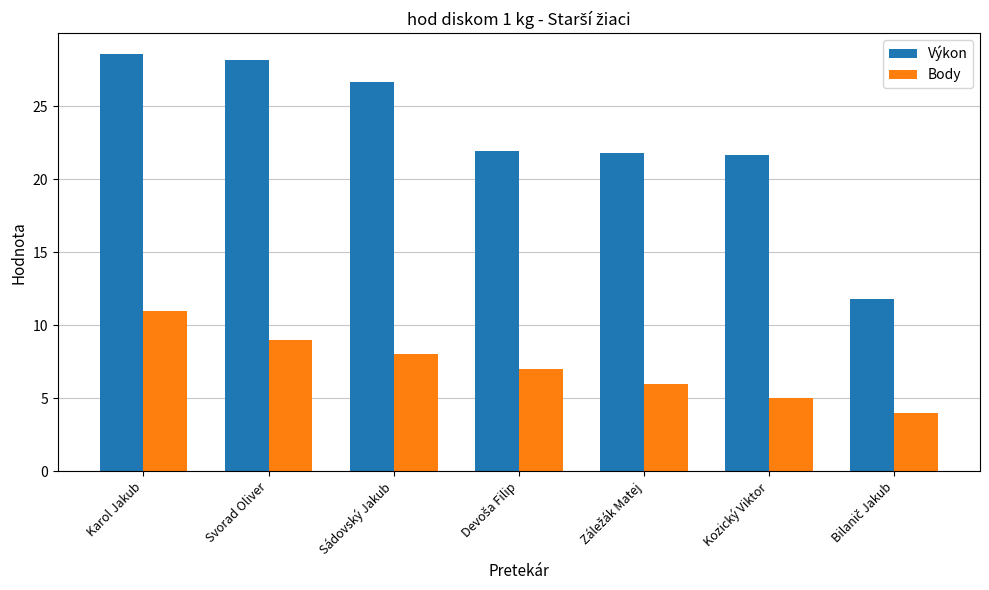

The value of Výkon at Karol Jakub is 51.2. True or false?

False